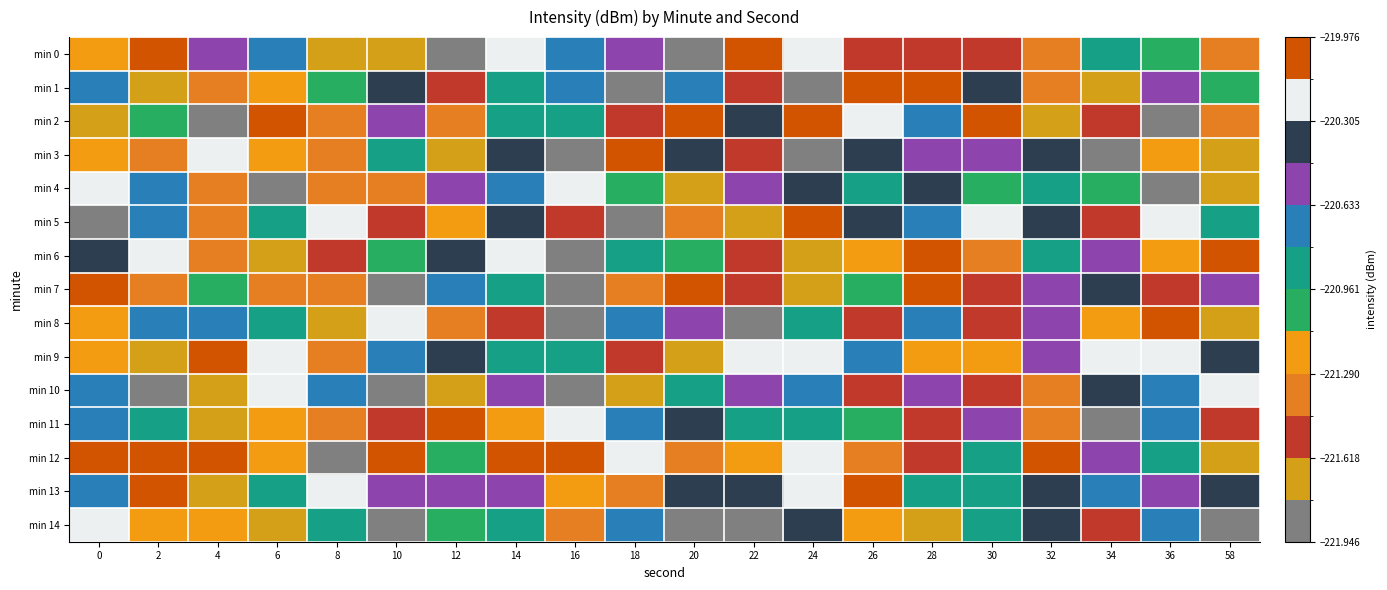

Between 10 and 36, which is larger?

36